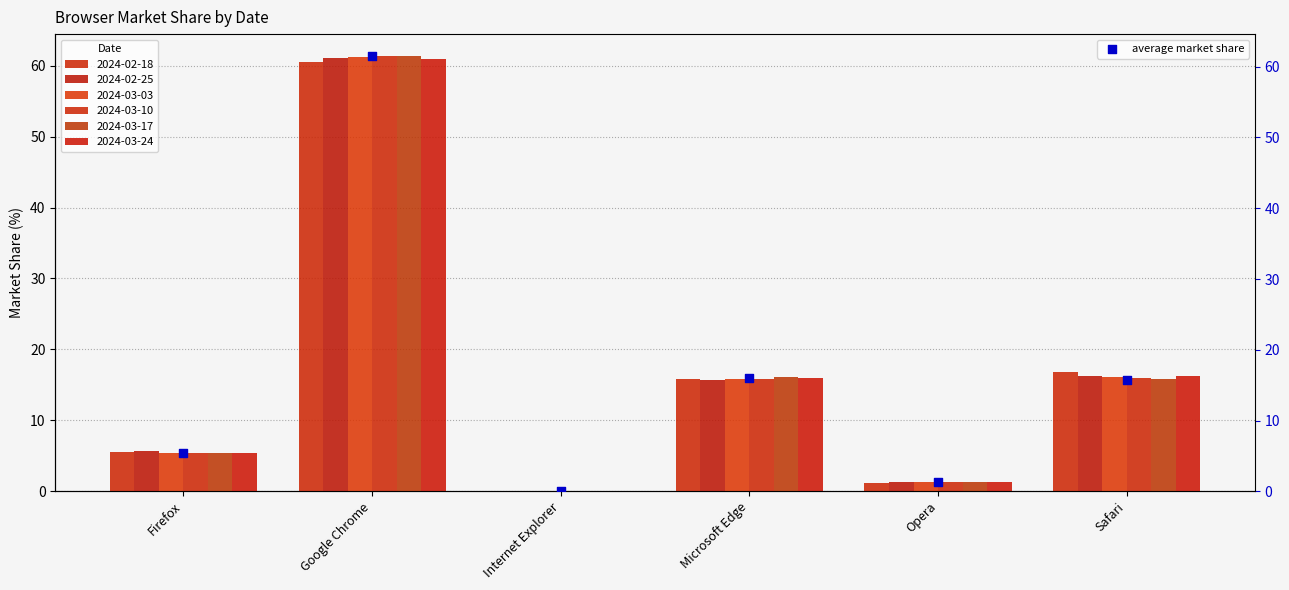

What is the change in value from Firefox to Microsoft Edge?

+10.5